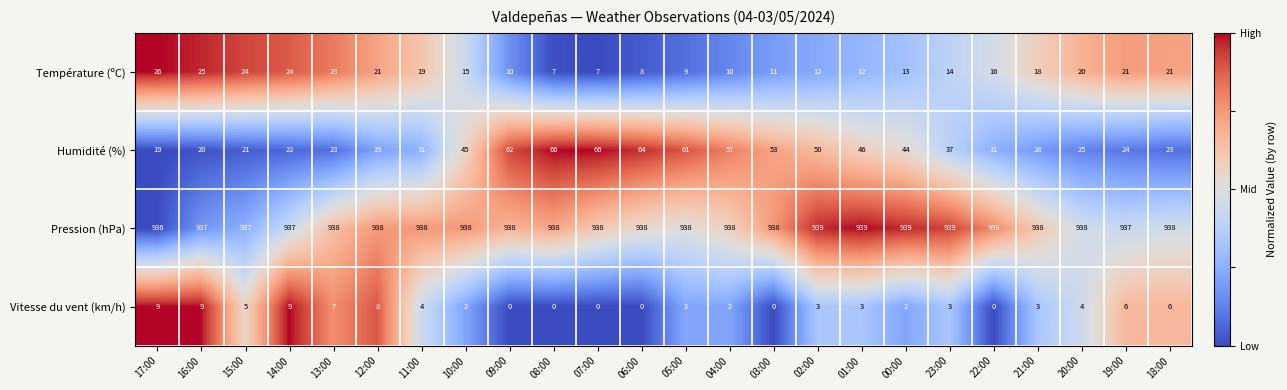

What value does the Vitesse du vent (km/h) series have at 20:00?

4